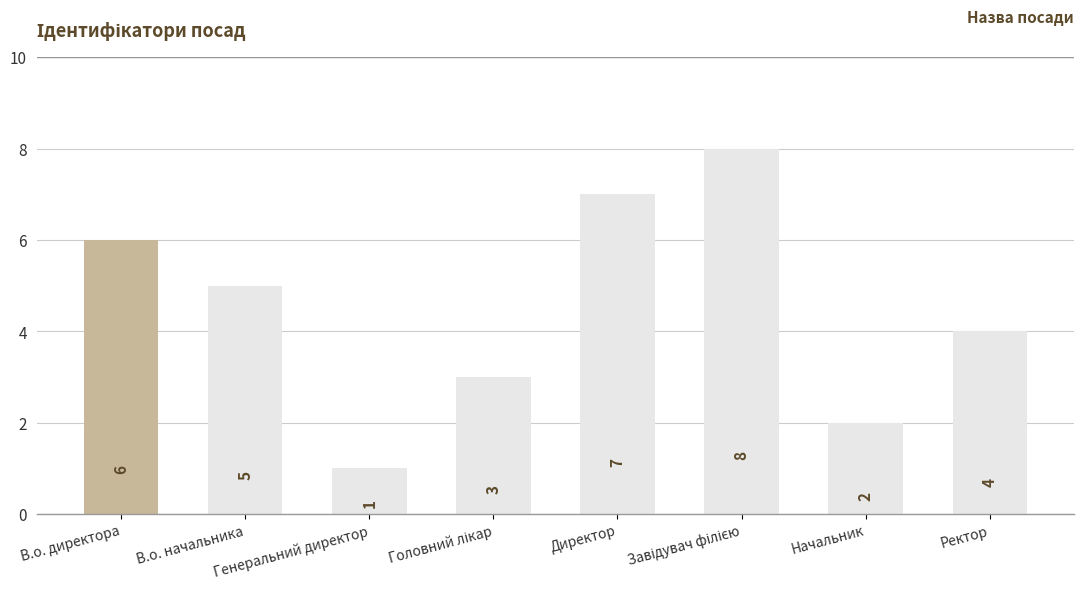

What is the greatest value displayed?

8